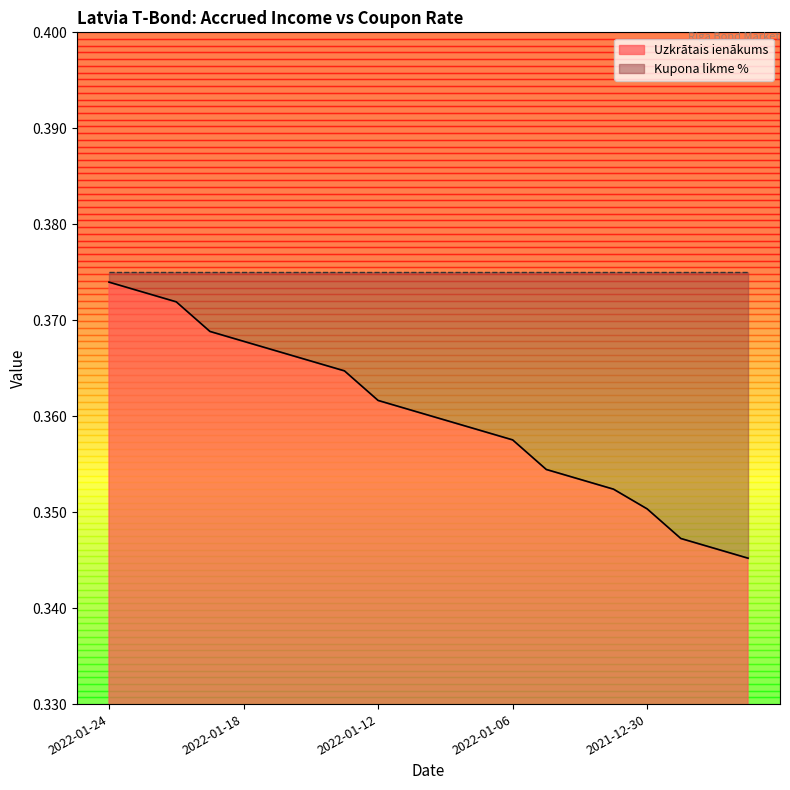

Where is the data nearest to the value 0?

2021-12-27